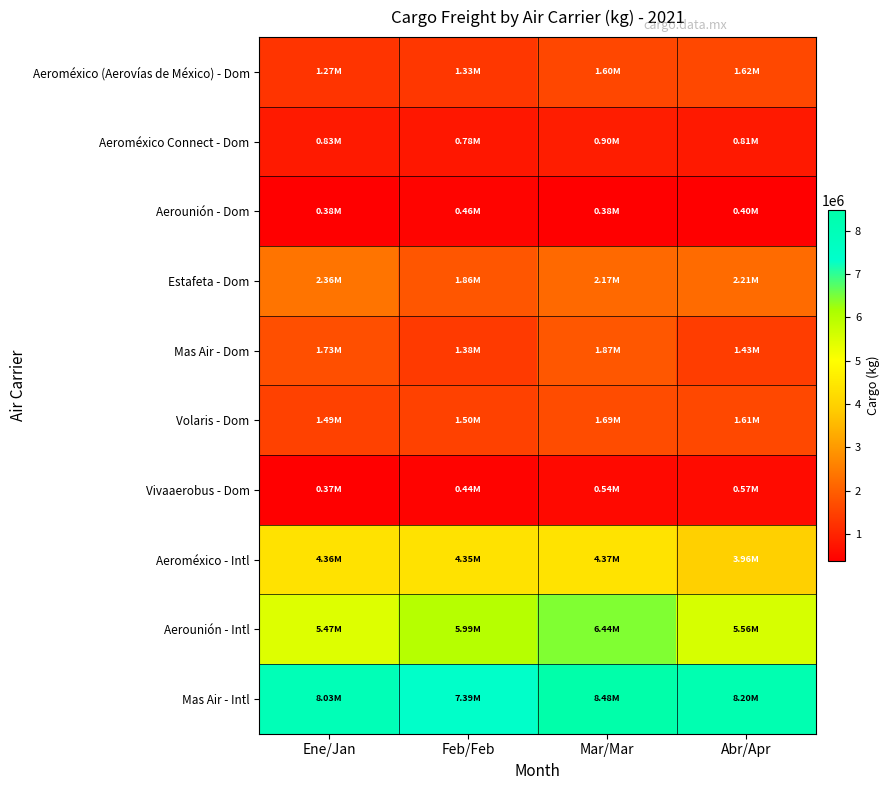

Reading left to right, extract all data points from this chart.

Aeroméxico (Aerovías de México) - Dom: Ene/Jan=1274065	Feb/Feb=1326523	Mar/Mar=1601967	Abr/Apr=1624881
Aeroméxico Connect - Dom: Ene/Jan=825326	Feb/Feb=782366	Mar/Mar=896671	Abr/Apr=807804
Aerounión - Dom: Ene/Jan=384891	Feb/Feb=456873	Mar/Mar=377856	Abr/Apr=397354
Estafeta - Dom: Ene/Jan=2364451	Feb/Feb=1862066	Mar/Mar=2169695	Abr/Apr=2211181
Mas Air - Dom: Ene/Jan=1730898	Feb/Feb=1377799	Mar/Mar=1868144	Abr/Apr=1432968
Volaris - Dom: Ene/Jan=1487919	Feb/Feb=1496969	Mar/Mar=1687526	Abr/Apr=1612320
Vivaaerobus - Dom: Ene/Jan=374460	Feb/Feb=441656	Mar/Mar=537194	Abr/Apr=569292
Aeroméxico - Intl: Ene/Jan=4359668	Feb/Feb=4349789	Mar/Mar=4370147	Abr/Apr=3958325
Aerounión - Intl: Ene/Jan=5467283	Feb/Feb=5991048	Mar/Mar=6443207	Abr/Apr=5557984
Mas Air - Intl: Ene/Jan=8033506	Feb/Feb=7393374	Mar/Mar=8482591	Abr/Apr=8202897